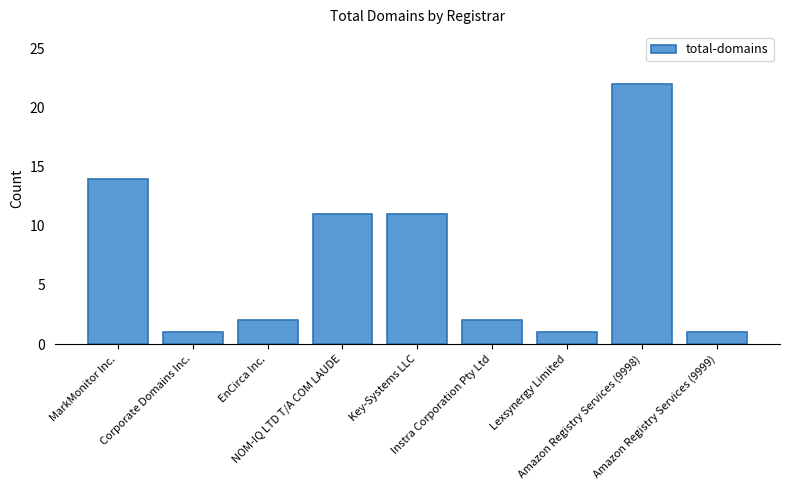

What is the ratio of the value at Amazon Registry Services (9998) to the value at EnCirca Inc.?

11.0